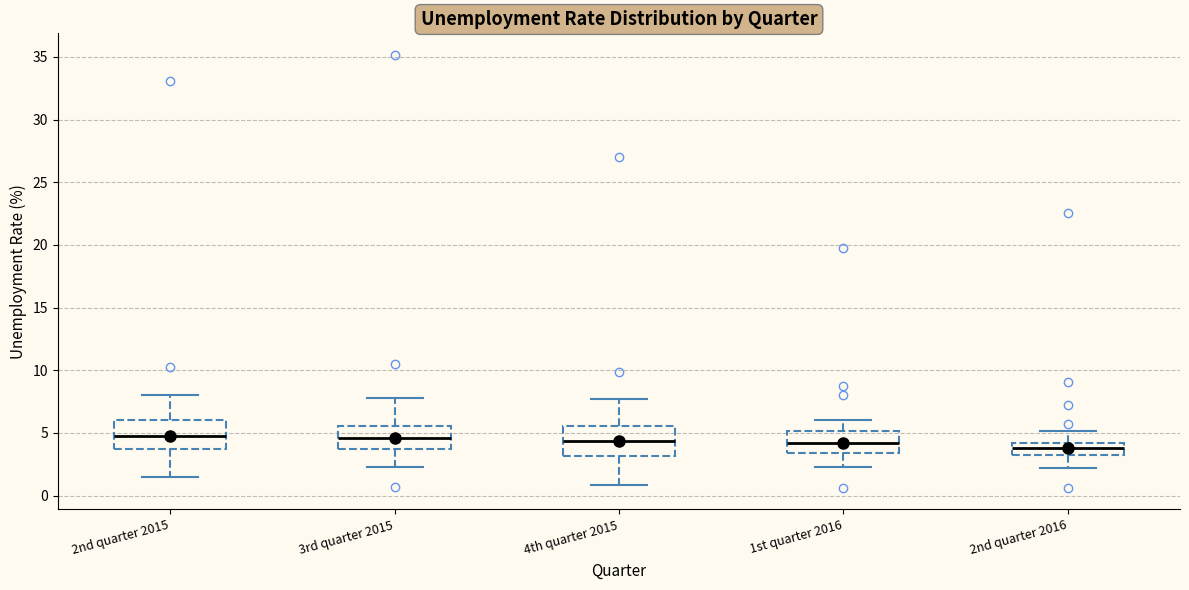

Where does the median line of the box for 3rd quarter 2015 sit on the y-axis? The values are not printed on the chart, so give them approximately, as read against the axis.

4.5